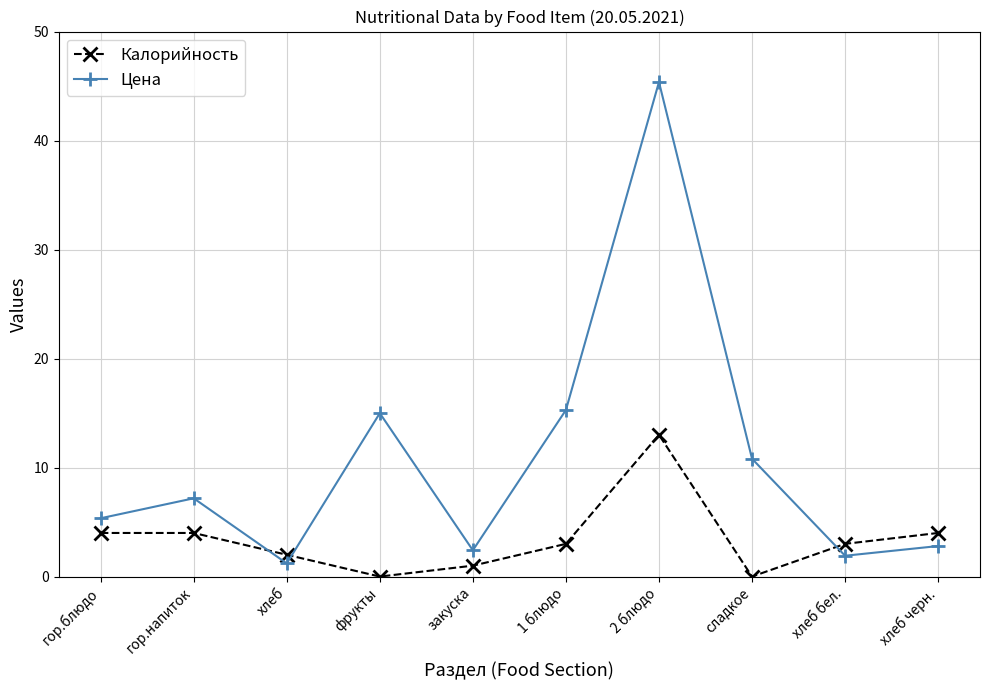

What are all the series names shown in the legend?

Калорийность, Цена